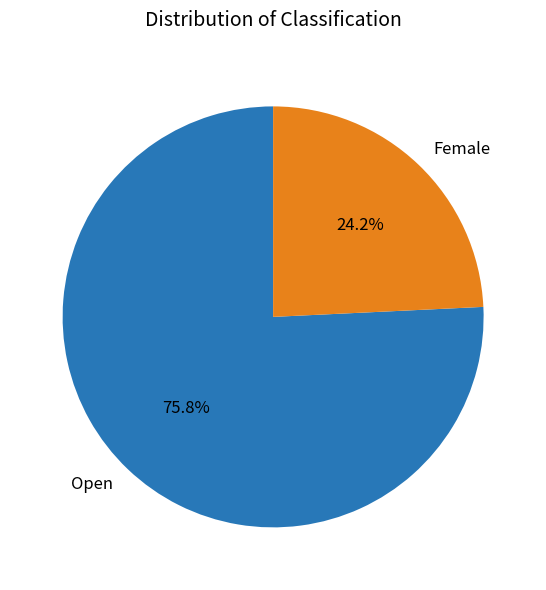

To the nearest percent, what is the average slice percentage?

50%